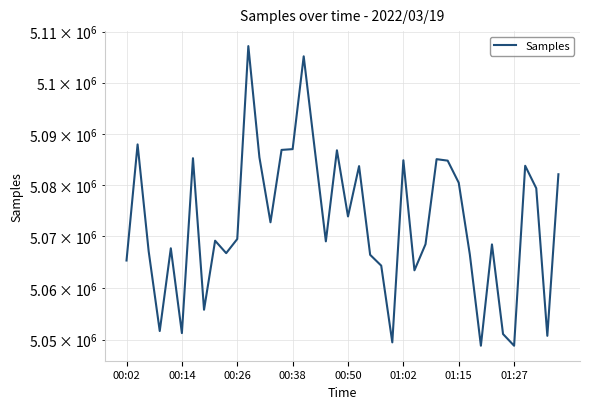

True or false: the data shows 2037918 at 38.

False